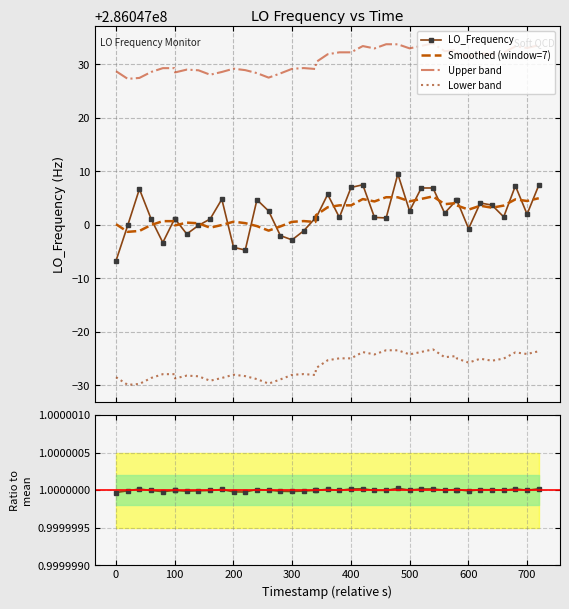

Is it true that Smoothed (window=7) equals 378214548.7 at 100?

False